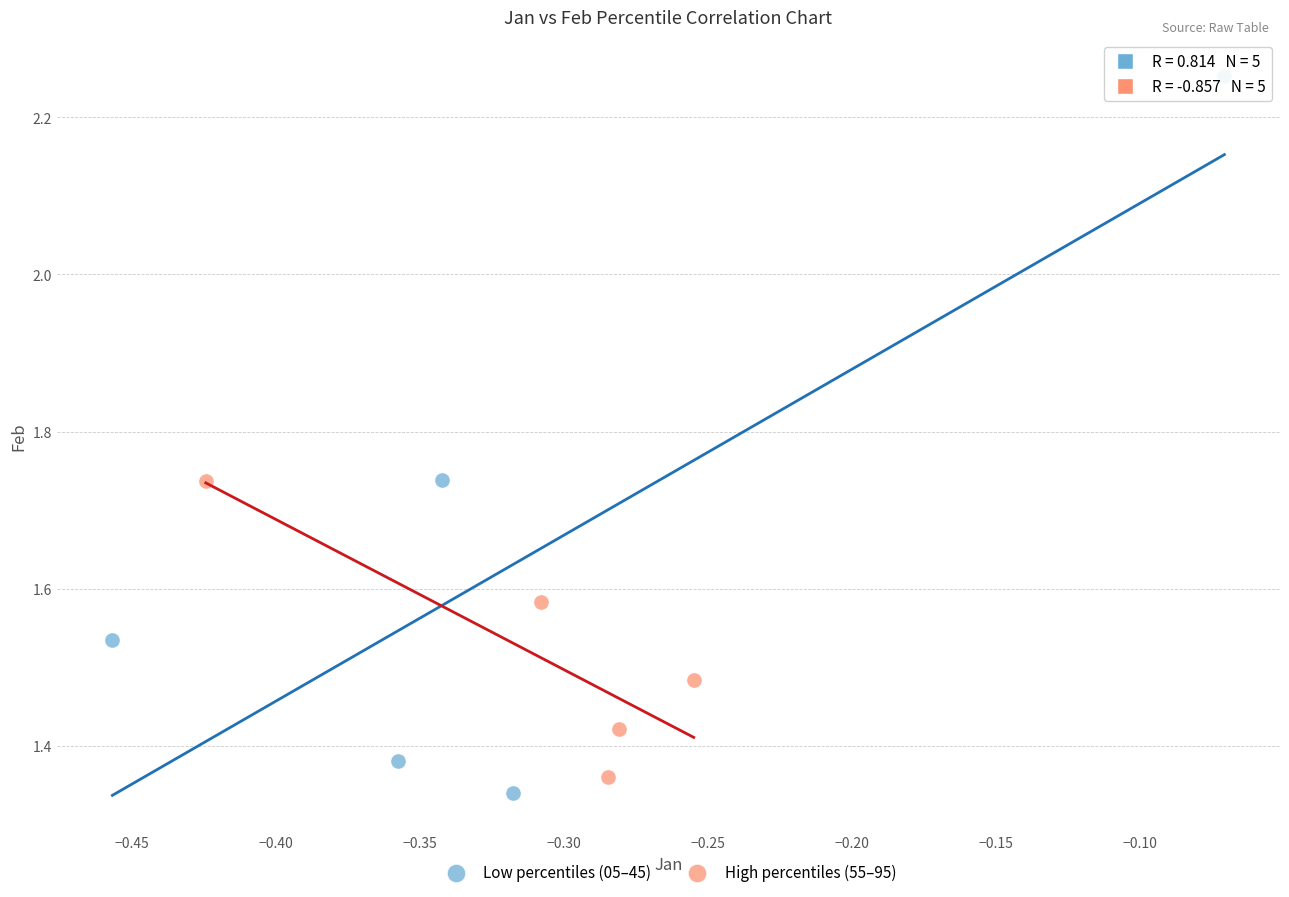

Which series reaches the minimum Y coordinate?

Low percentiles (05–45)